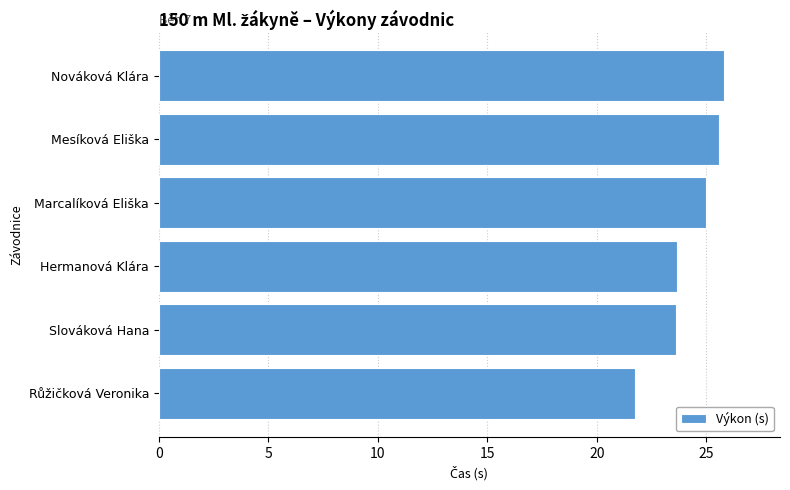

Count the number of categories in the chart.

6